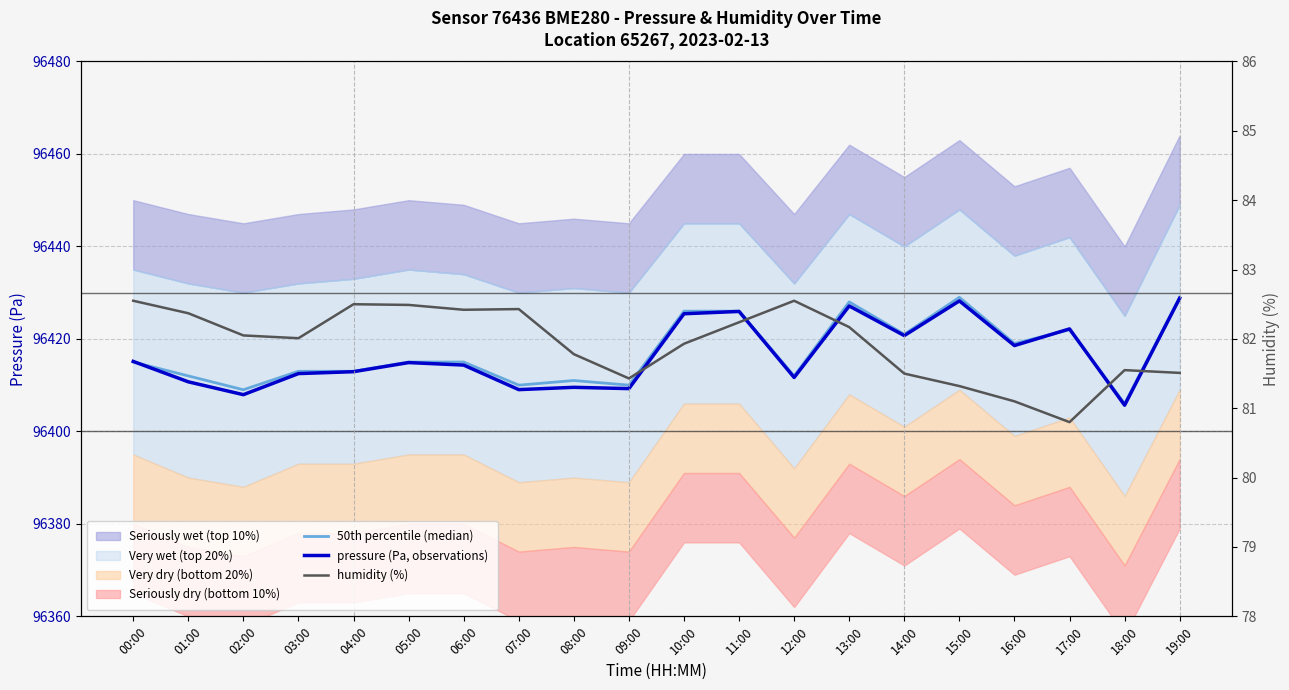

What value does the pressure (Pa, observations) series have at 03:00?

96412.5